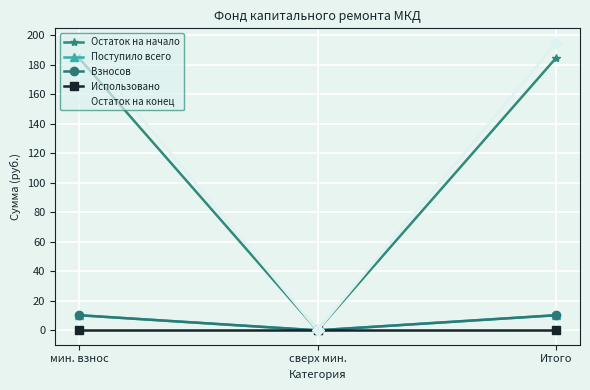

At which label is Остаток на конец closest to 97?

сверх мин.